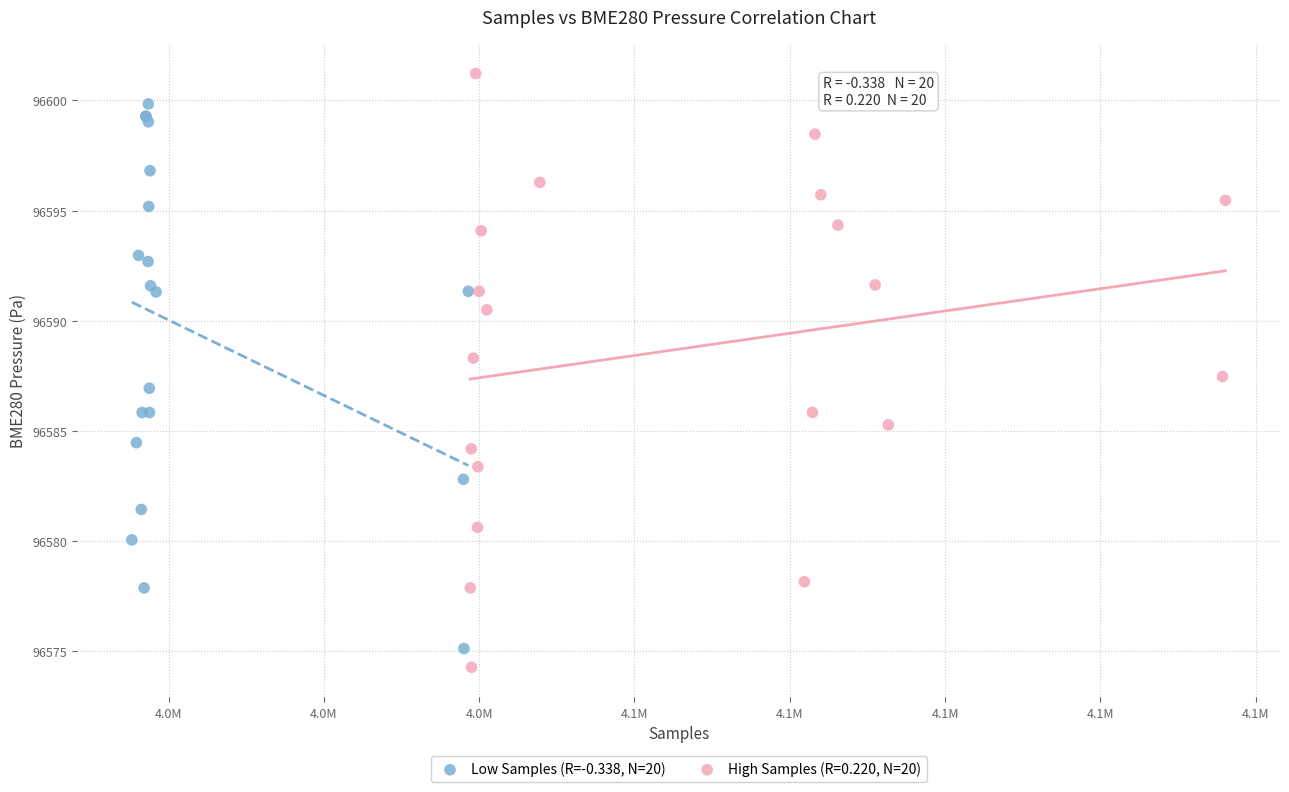

Which series contains the highest Y value?

High Samples (R=0.220, N=20)